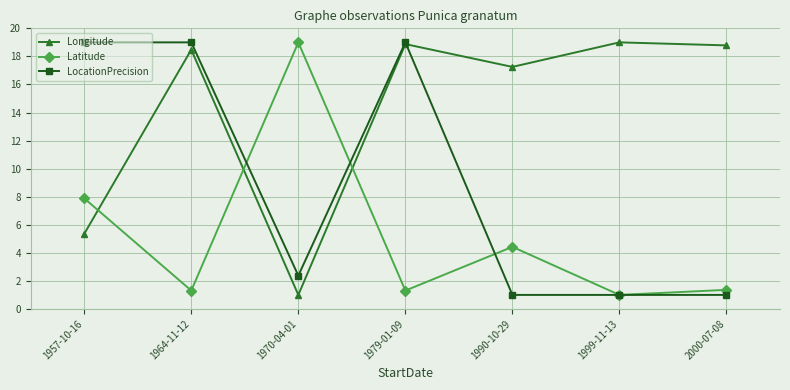

Which series ends up on top after the final intersection of LocationPrecision and Latitude?

Latitude